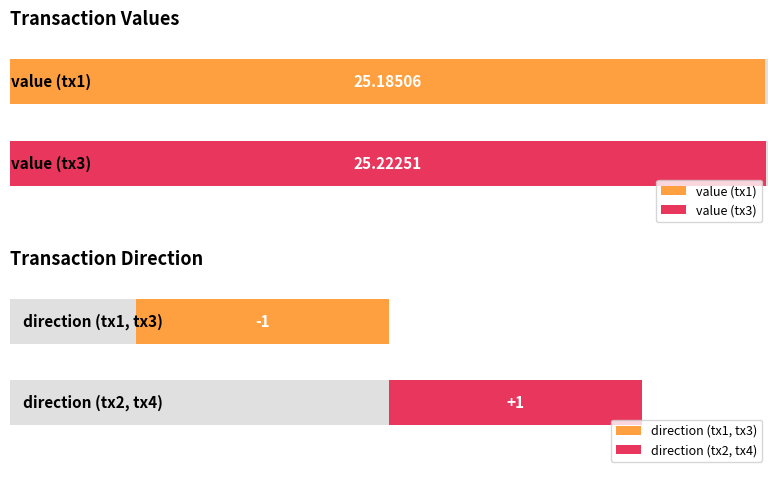

Is the value of direction at 6 greater than the value of value at 257?

No